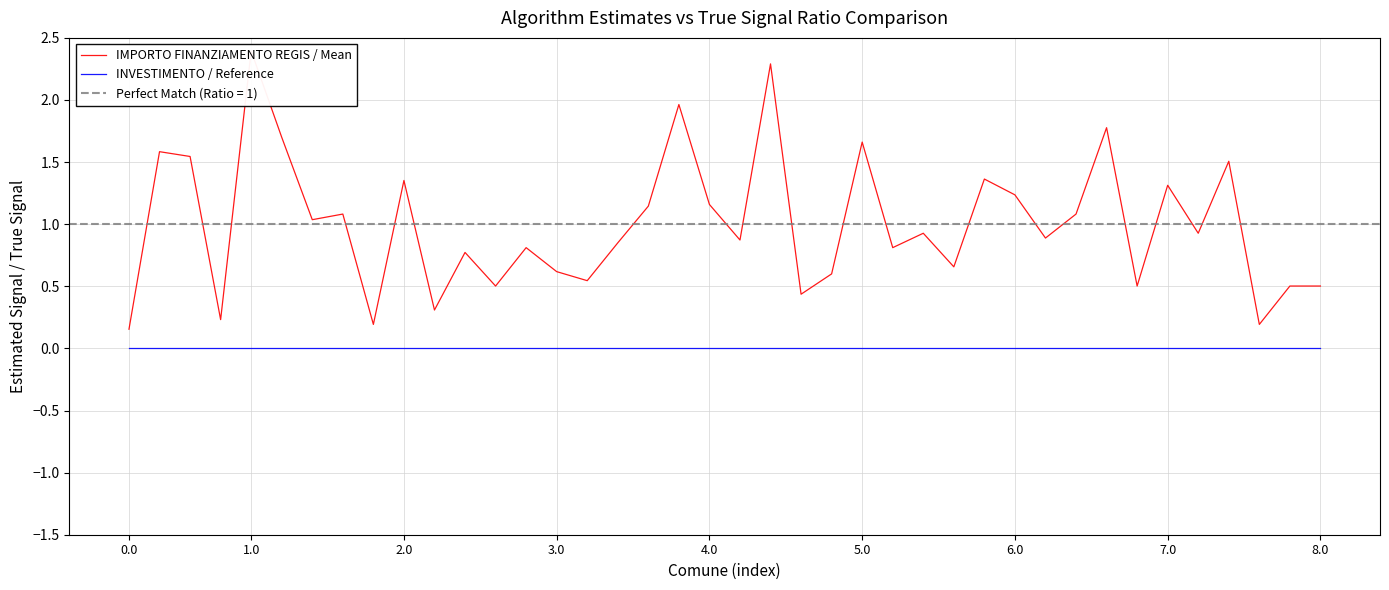

Which has a higher value, 21 or 35?

21